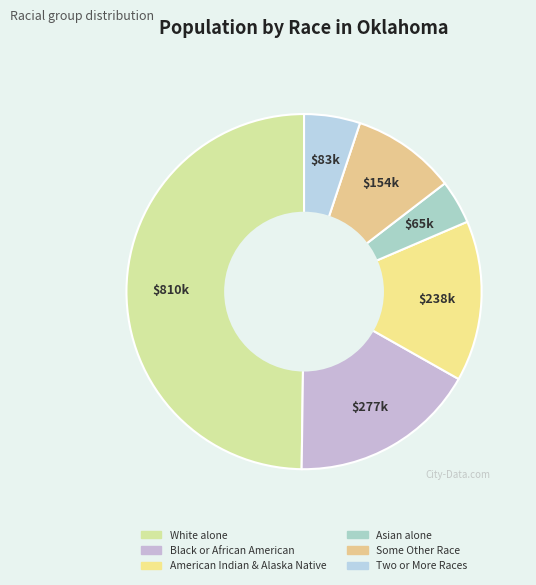

How many segments does this pie chart have?

6